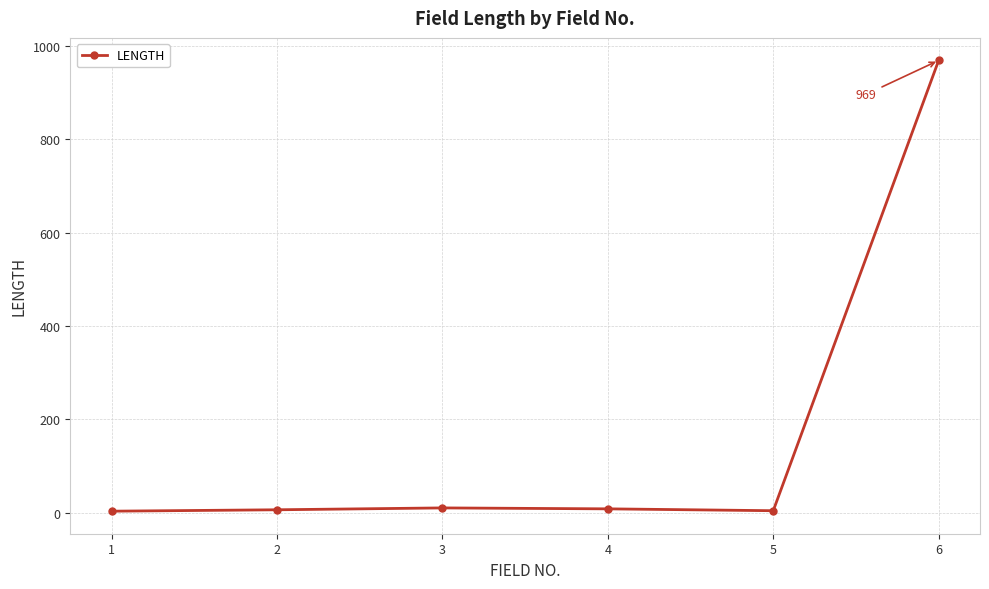

What is the maximum value shown in the chart?

969